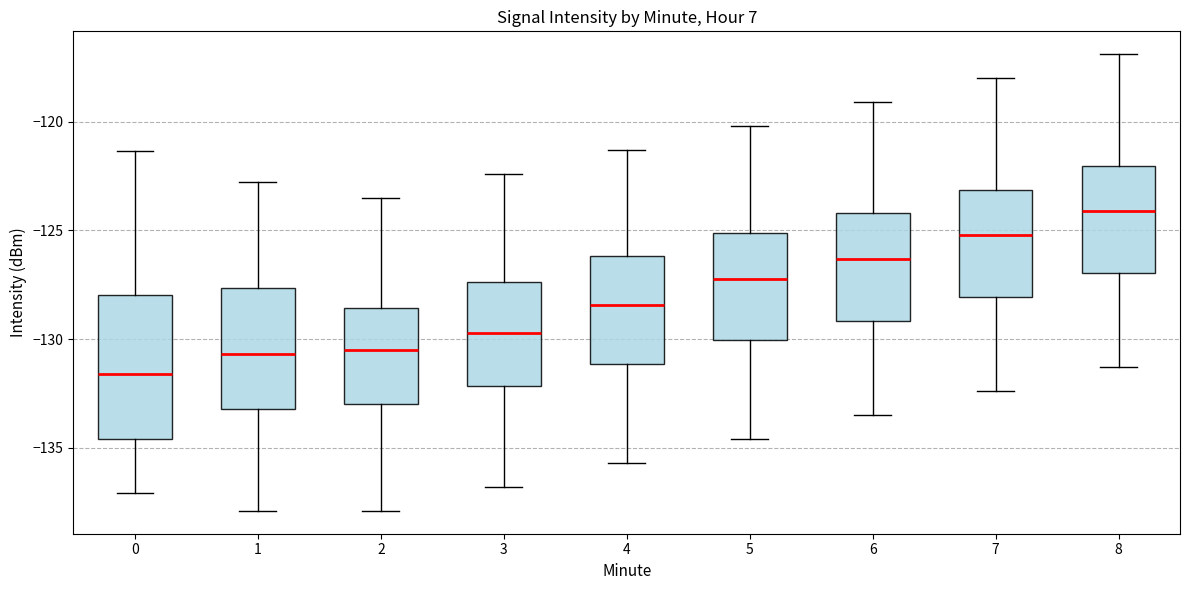

Reading left to right, transcribe this box plot: for each box, give where its median line is, the range the box spans, and where its two whiskers end, as read against the y-axis. The values are not printed on the chart, so give them approximately, as read against the axis.

0: median -131.5, box -134.5 to -128.0, whiskers -137.0 to -121.5
1: median -130.5, box -133.0 to -127.5, whiskers -138.0 to -123.0
2: median -130.5, box -133.0 to -128.5, whiskers -138.0 to -123.5
3: median -129.5, box -132.0 to -127.5, whiskers -137.0 to -122.5
4: median -128.5, box -131.0 to -126.0, whiskers -135.5 to -121.5
5: median -127.0, box -130.0 to -125.0, whiskers -134.5 to -120.0
6: median -126.5, box -129.0 to -124.0, whiskers -133.5 to -119.0
7: median -125.0, box -128.0 to -123.0, whiskers -132.5 to -118.0
8: median -124.0, box -127.0 to -122.0, whiskers -131.5 to -117.0